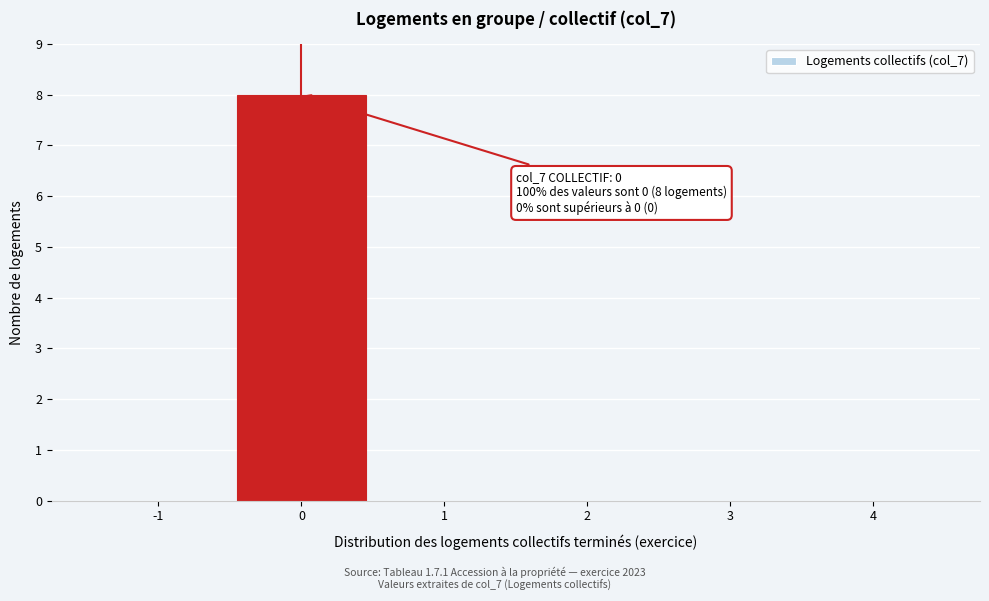

Reading left to right, list all the values displayed in this chart.

-1=0	0=8	1=0	2=0	3=0	4=0